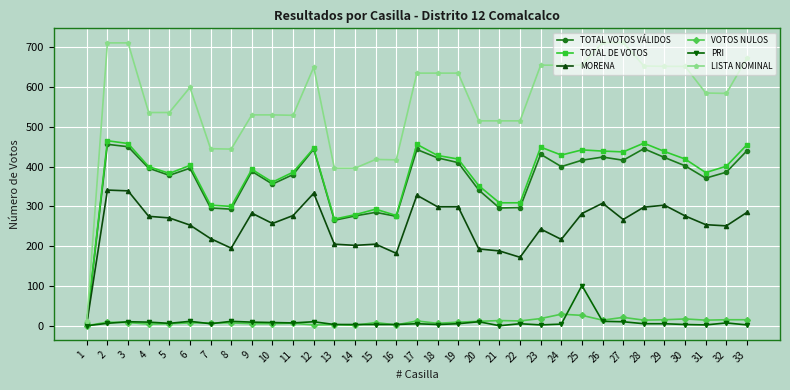

Which series has the largest total across all categories?

LISTA NOMINAL